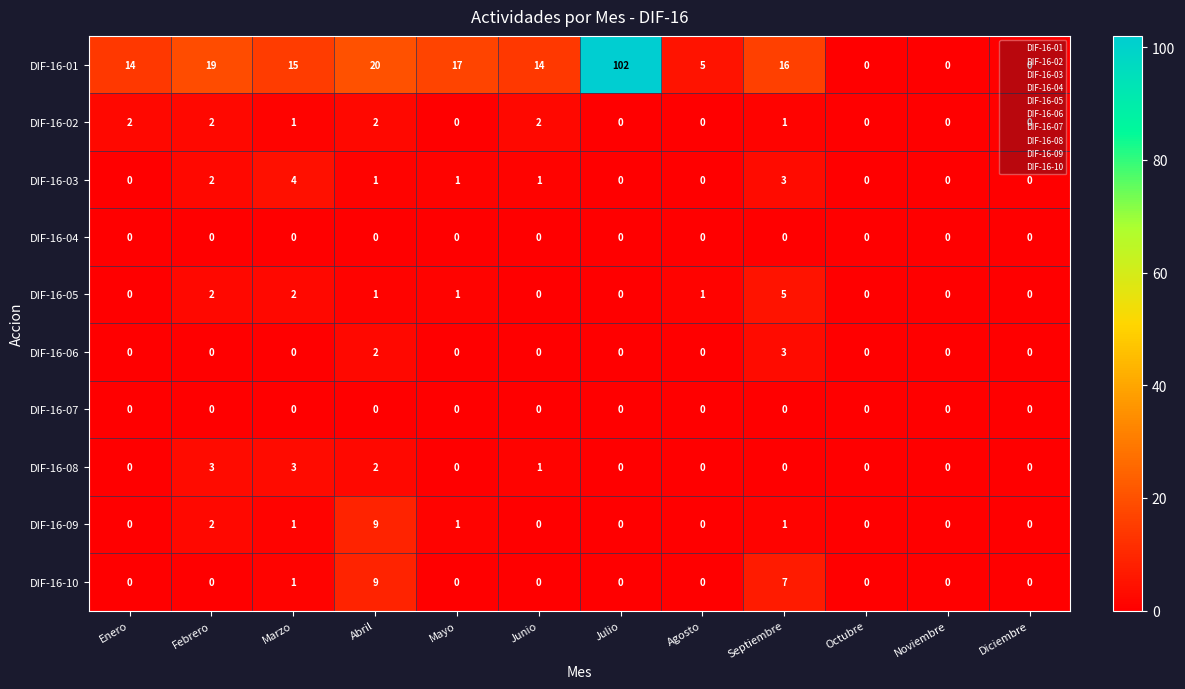

The DIF-16-07 series shows 0 at Diciembre. True or false?

True